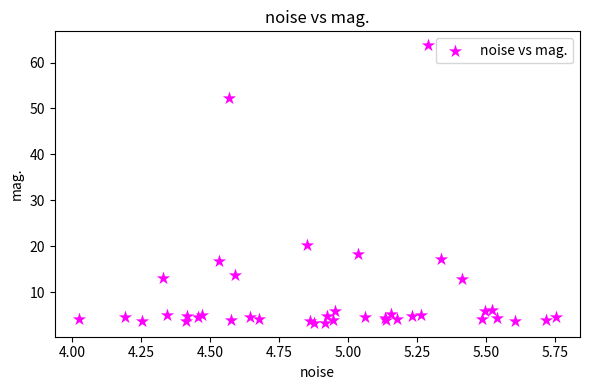

What Y value in the scatter plot is closest to 33?

20.3